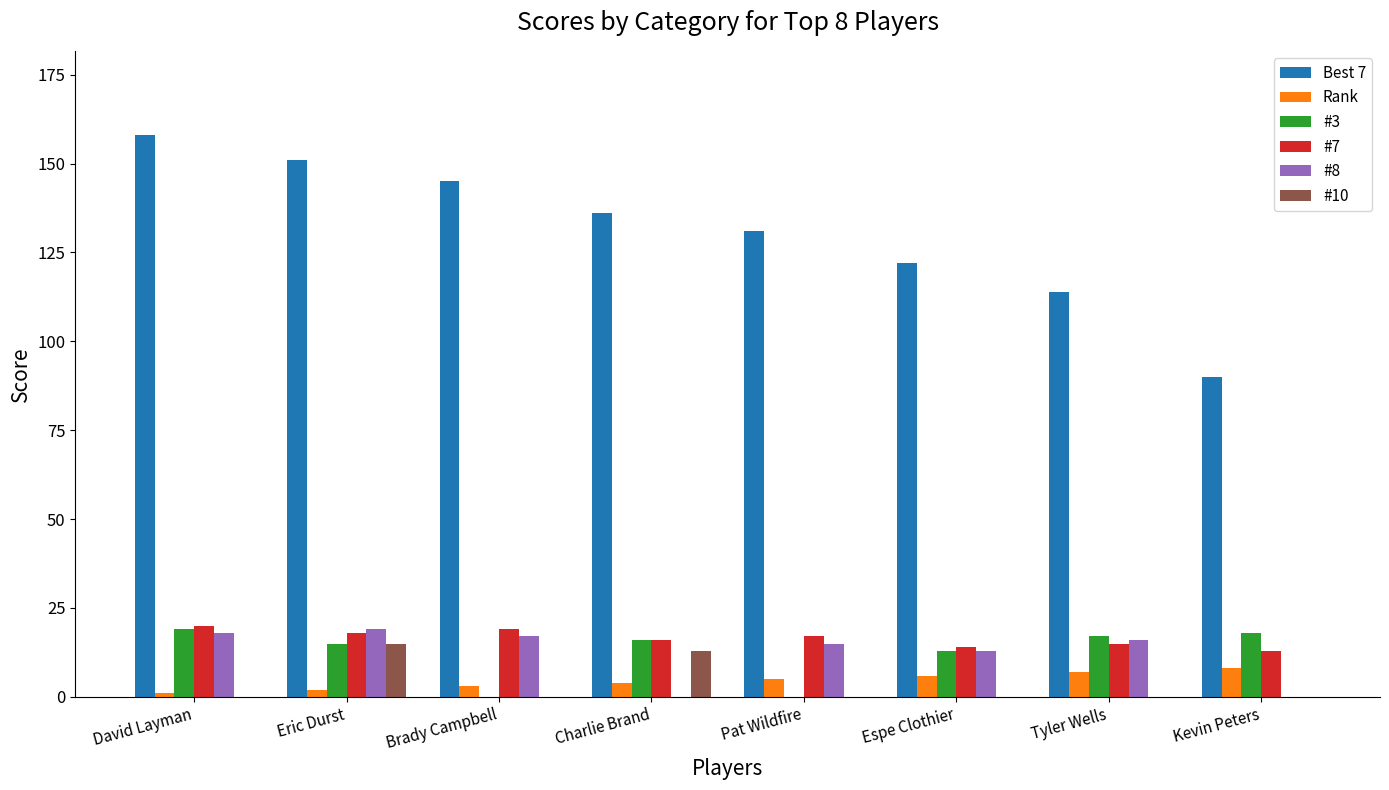

Count the #7 values in the range 15 to 19.

5